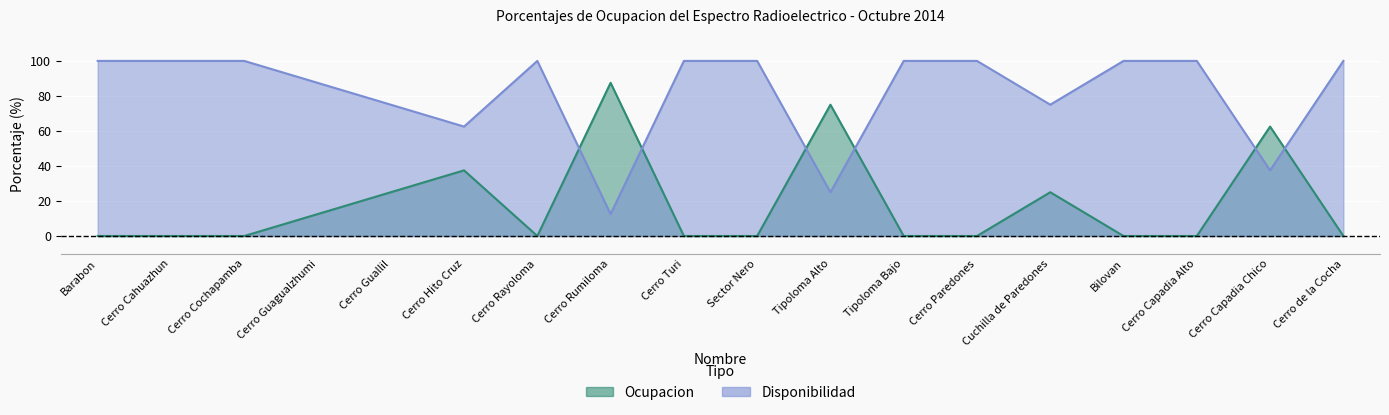

Is it true that Ocupacion equals 50.1 at Cerro de la Cocha?

False